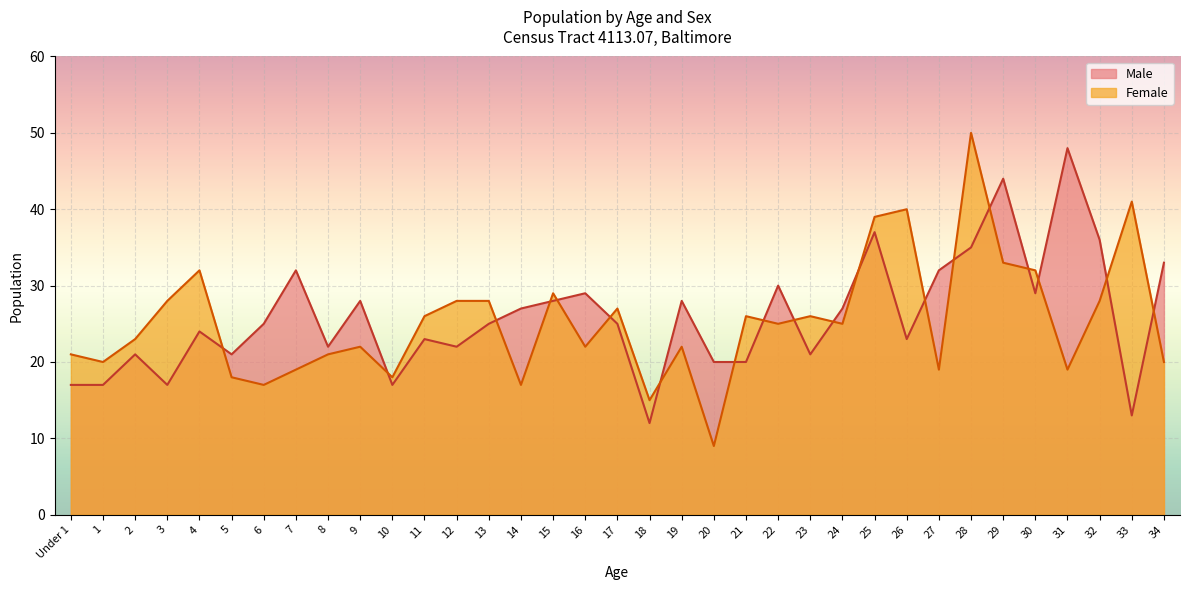

What is the minimum value for Female?

9